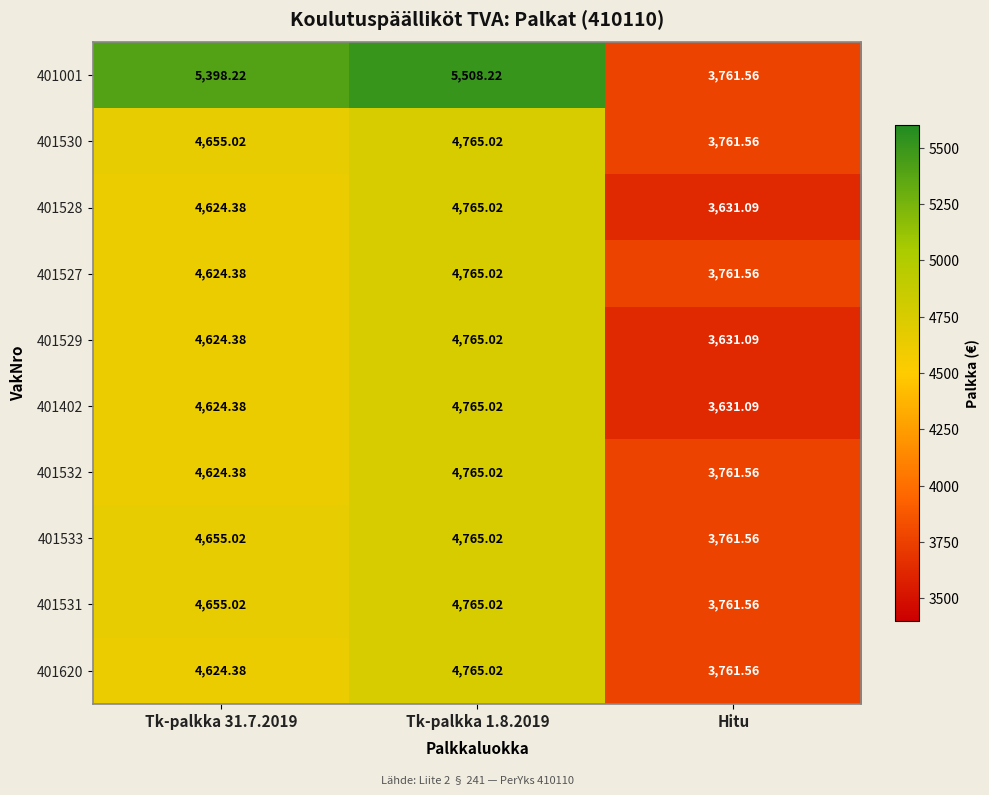

Is the value of 401620 at Tk-palkka 31.7.2019 greater than the value of 401527 at Tk-palkka 1.8.2019?

No